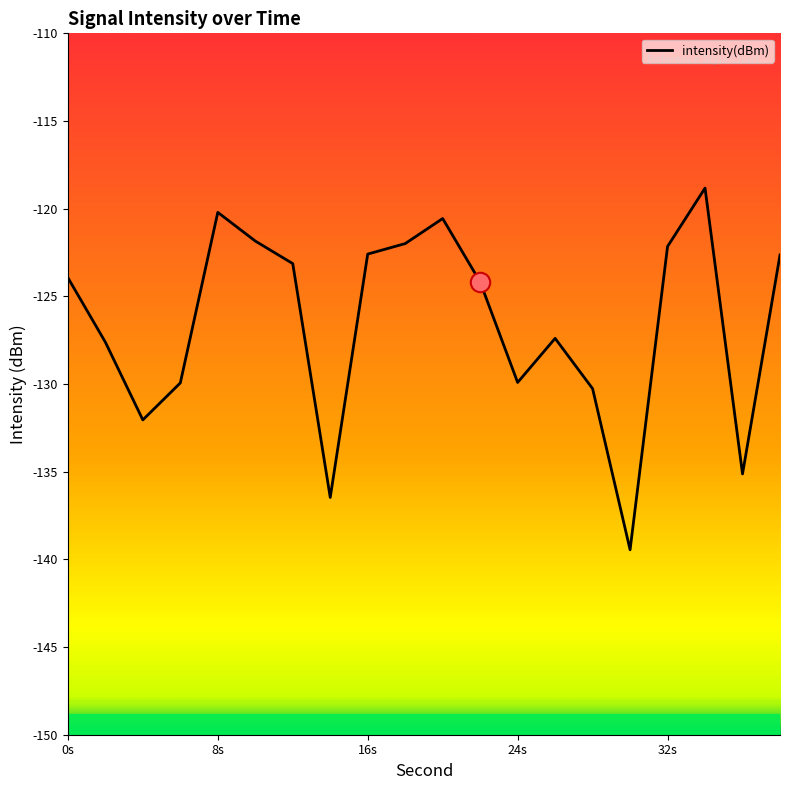

What is the difference between the maximum and minimum values?

20.6